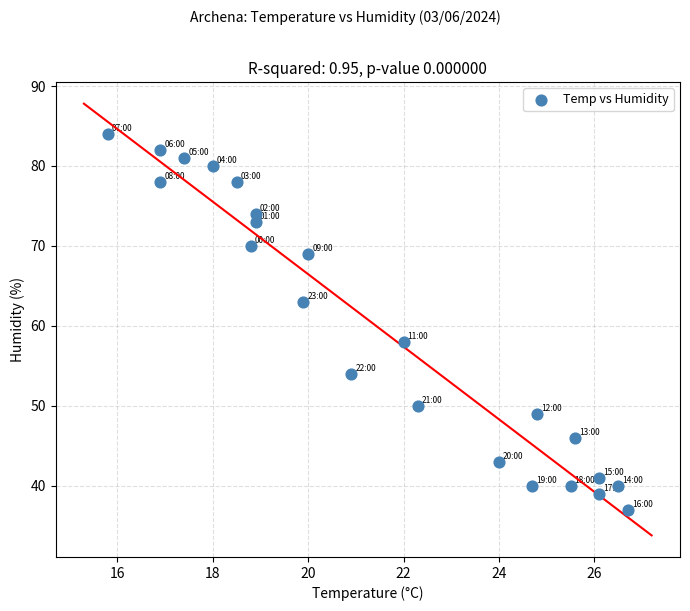

What Y value in the scatter plot is closest to 60?

58